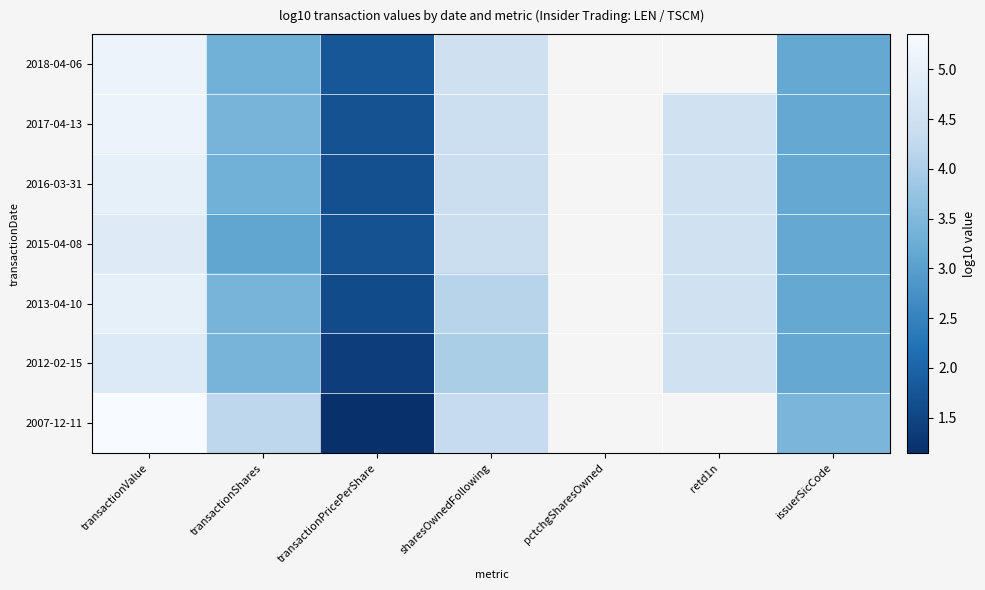

How many positive values does the 2012-02-15 series have?

6